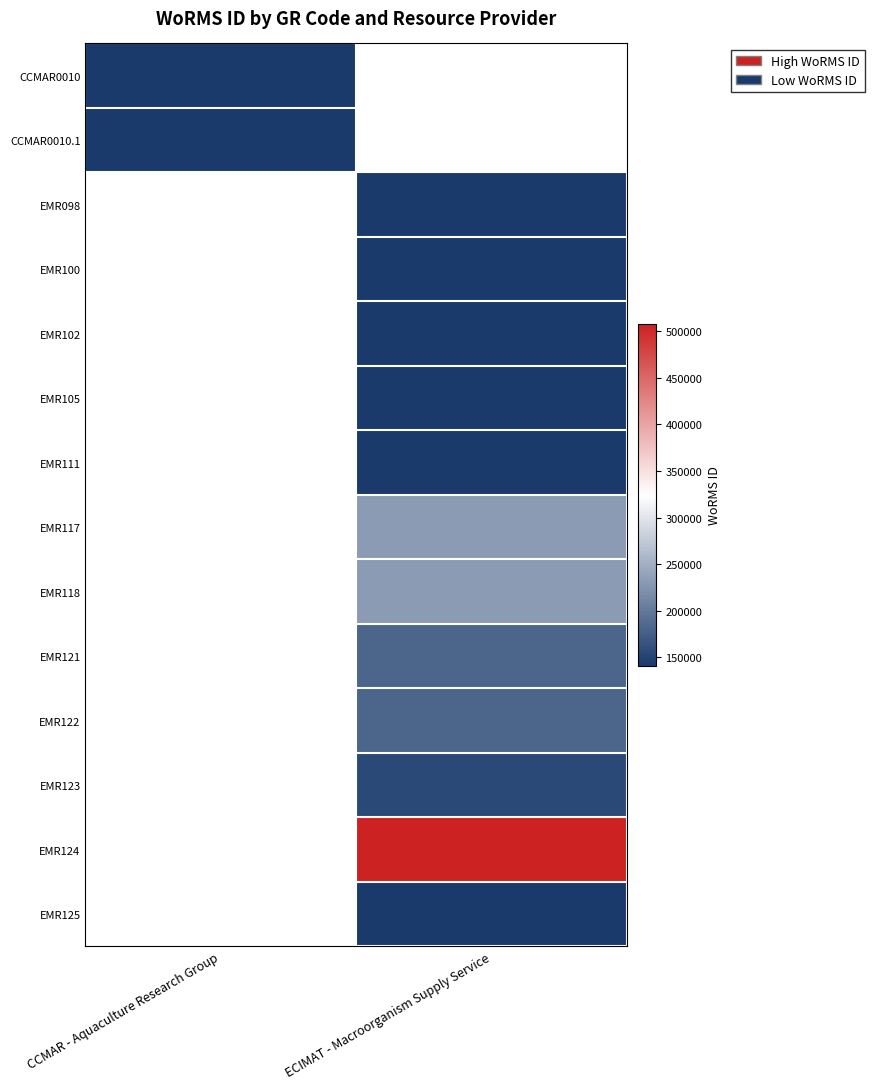

At which category does the chart reach its minimum across all series?

ECIMAT - Macroorganism Supply Service